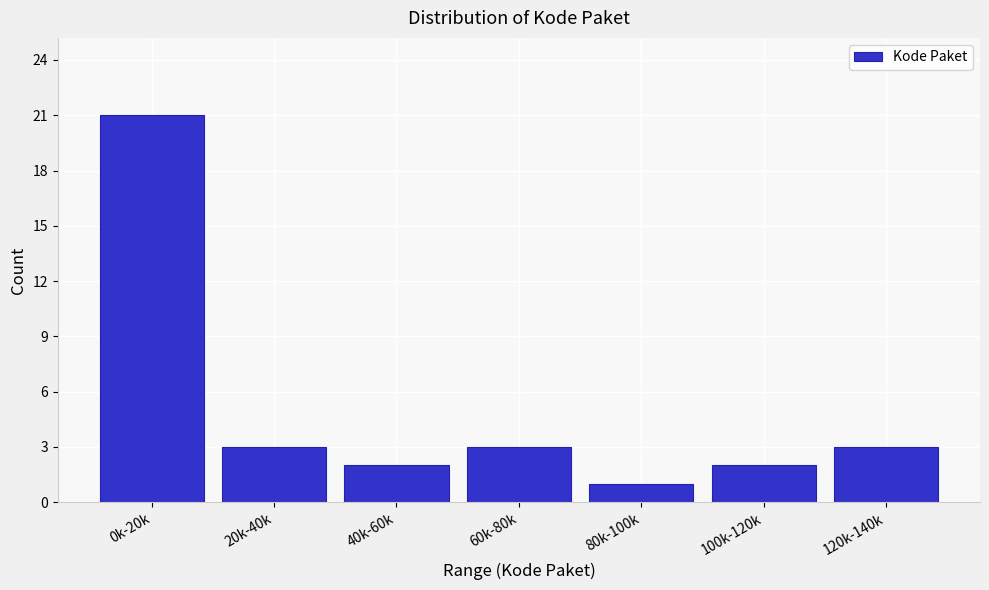

Reading left to right, extract all data points from this chart.

21	3	2	3	1	2	3